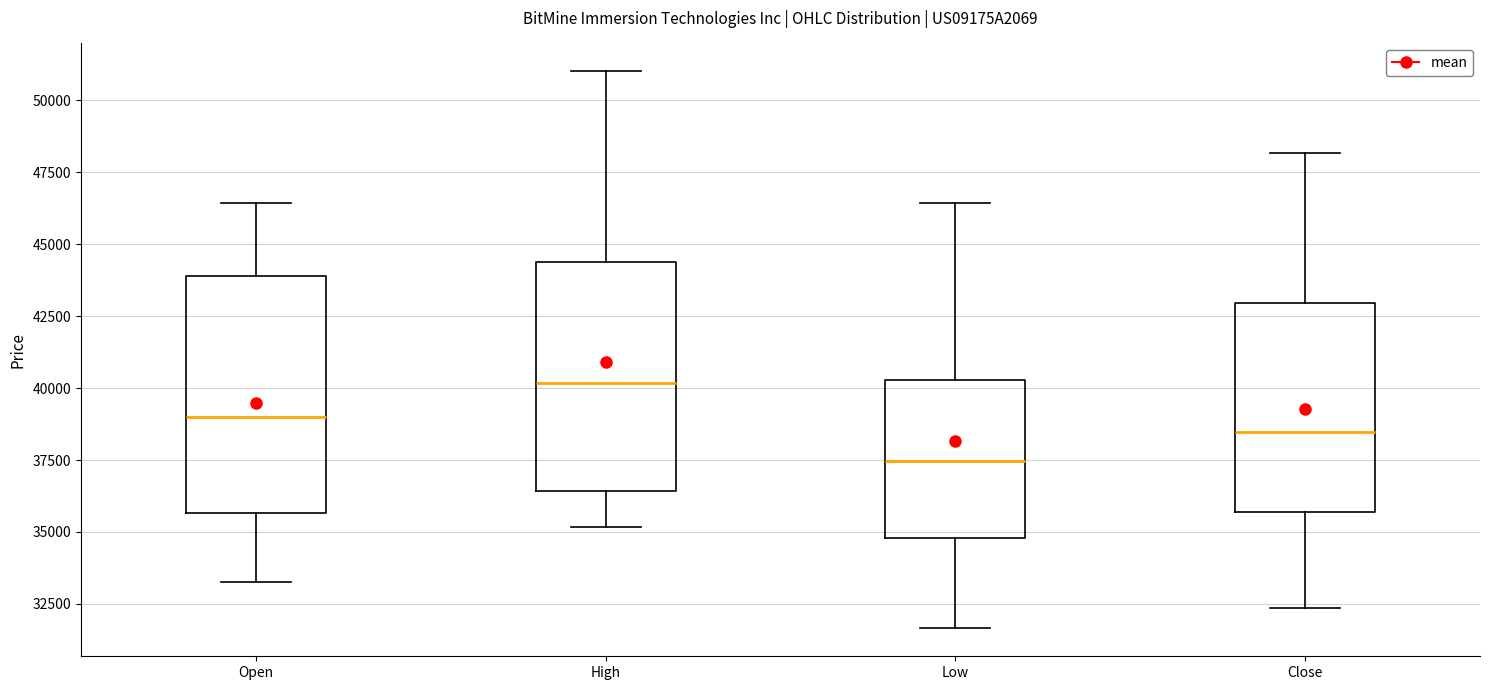

Reading left to right, read every box against the y-axis: the position of its median line, the range the box covers, and the ends of its whiskers. The values are not printed on the chart, so give them approximately, as read against the axis.

Open: median 39000, box 35500 to 44000, whiskers 33500 to 46500
High: median 40000, box 36500 to 44500, whiskers 35000 to 51000
Low: median 37500, box 35000 to 40500, whiskers 31500 to 46500
Close: median 38500, box 35500 to 43000, whiskers 32500 to 48000